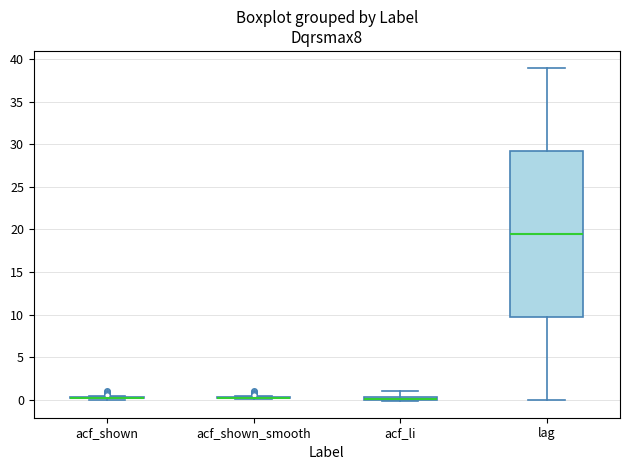

Where is the lower edge of the box for lag on the y-axis? The values are not printed on the chart, so give them approximately, as read against the axis.

10.0